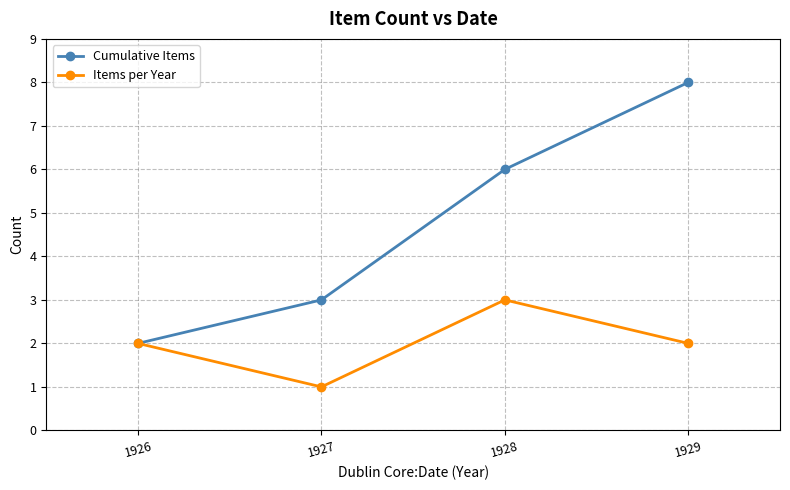

Which series has the widest spread of values?

Cumulative Items